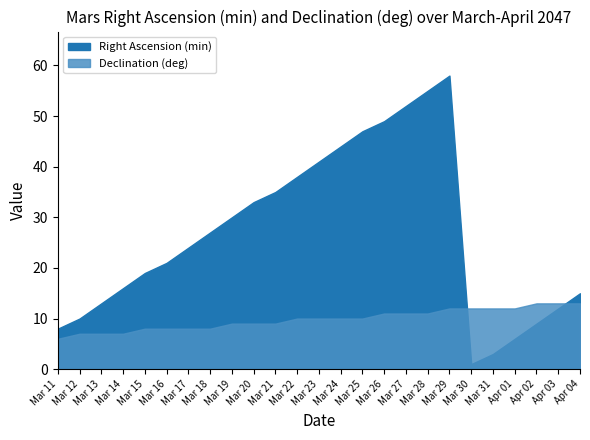

What is the difference between the maximum and minimum values in the Right Ascension (min) series?

57